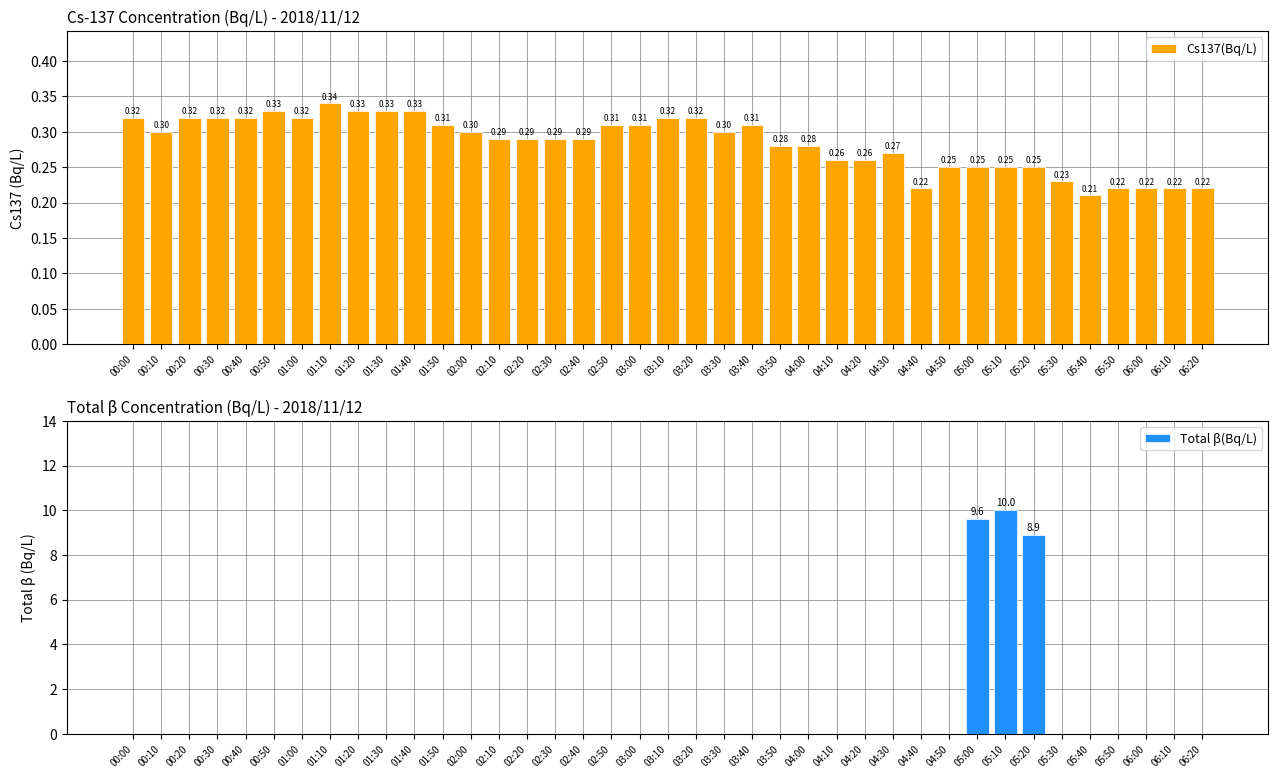

The Cs137(Bq/L) series shows 0.6 at 03:10. True or false?

False